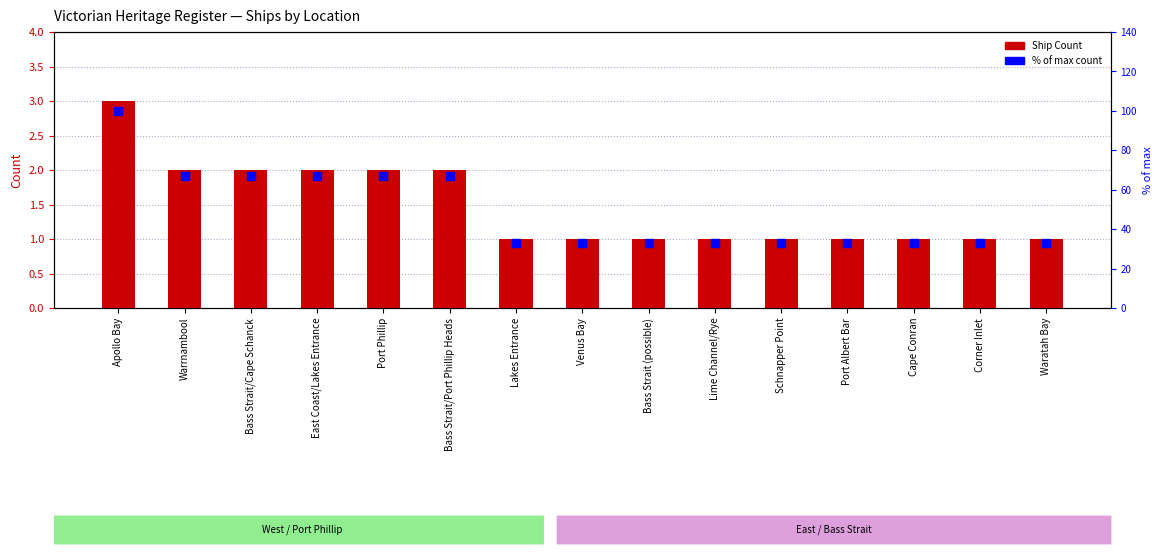

At which category is the sum across all series the highest?

Apollo Bay